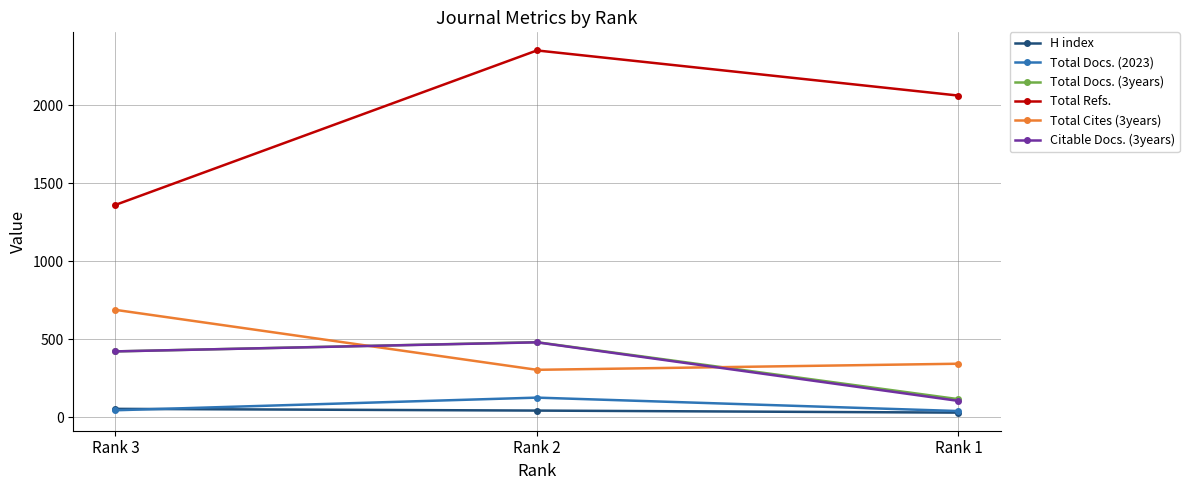

What is the approximate value of Total Refs. at Rank 1?

2061